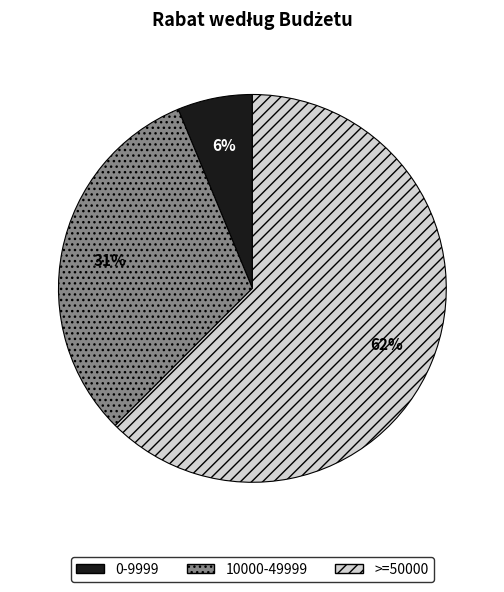

To the nearest percent, what is the difference between the >=50000 and 10000-49999 slice percentages?

31%